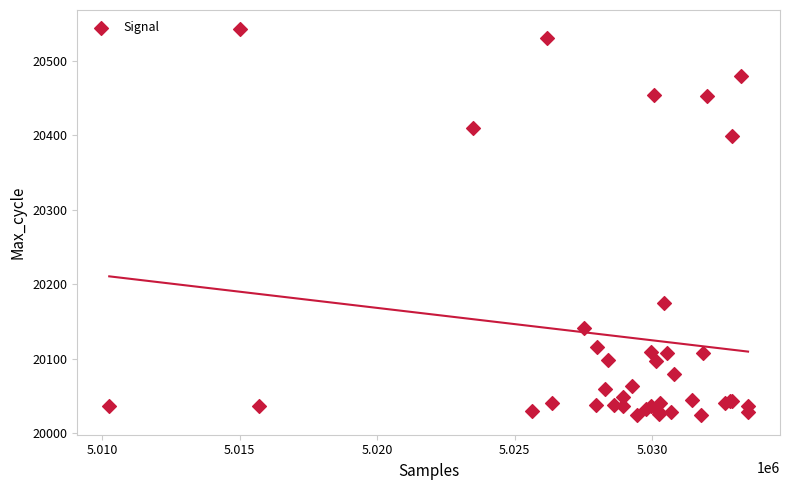

What Y value in the scatter plot is closest to 20283?

20175